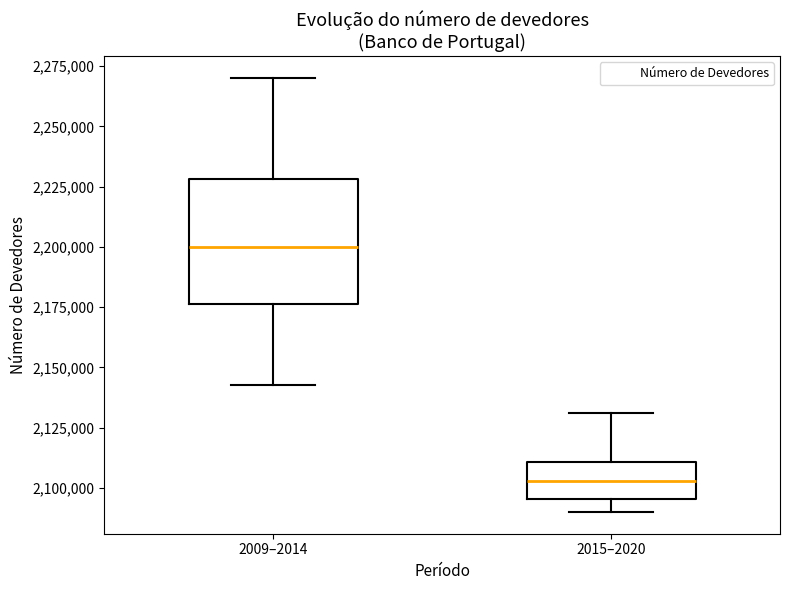

Which box has the lowest median line?

2015–2020